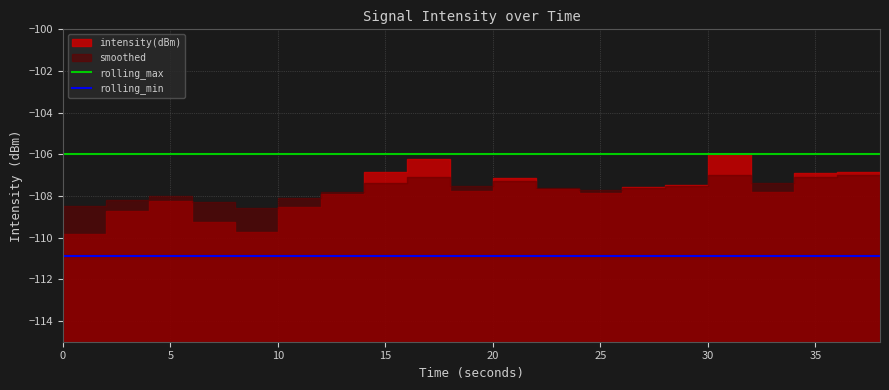

True or false: rolling_max and rolling_min intersect in this chart.

False